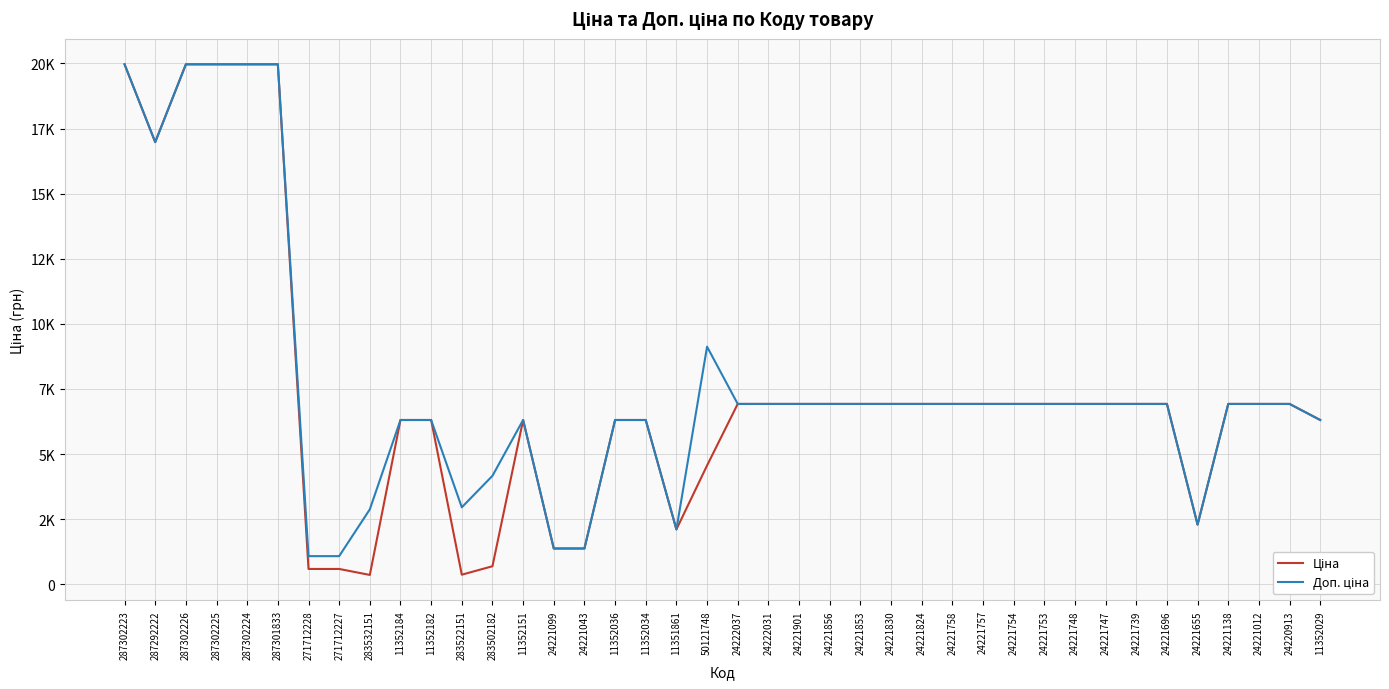

What is the approximate value of Доп. ціна at 24221853?

6925.7